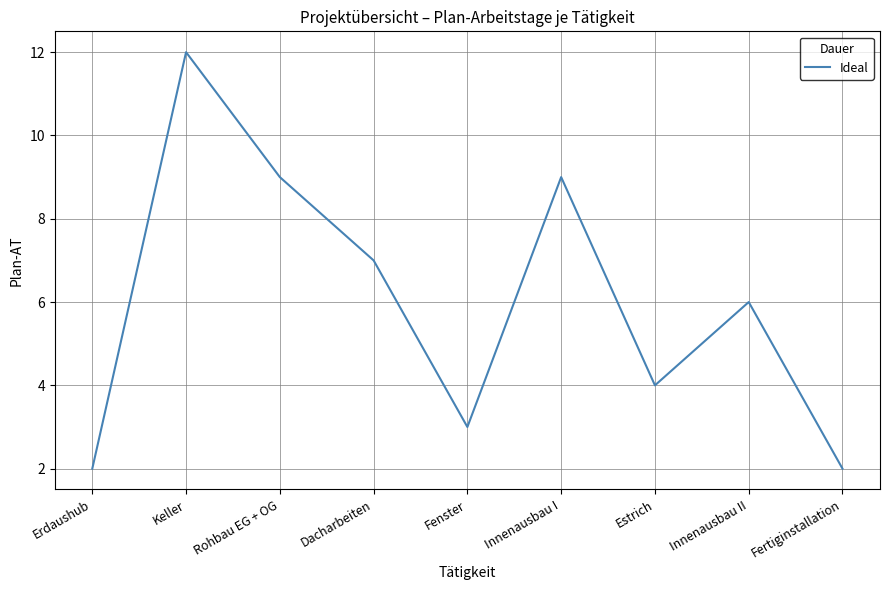

What is the difference between the maximum and minimum values?

10